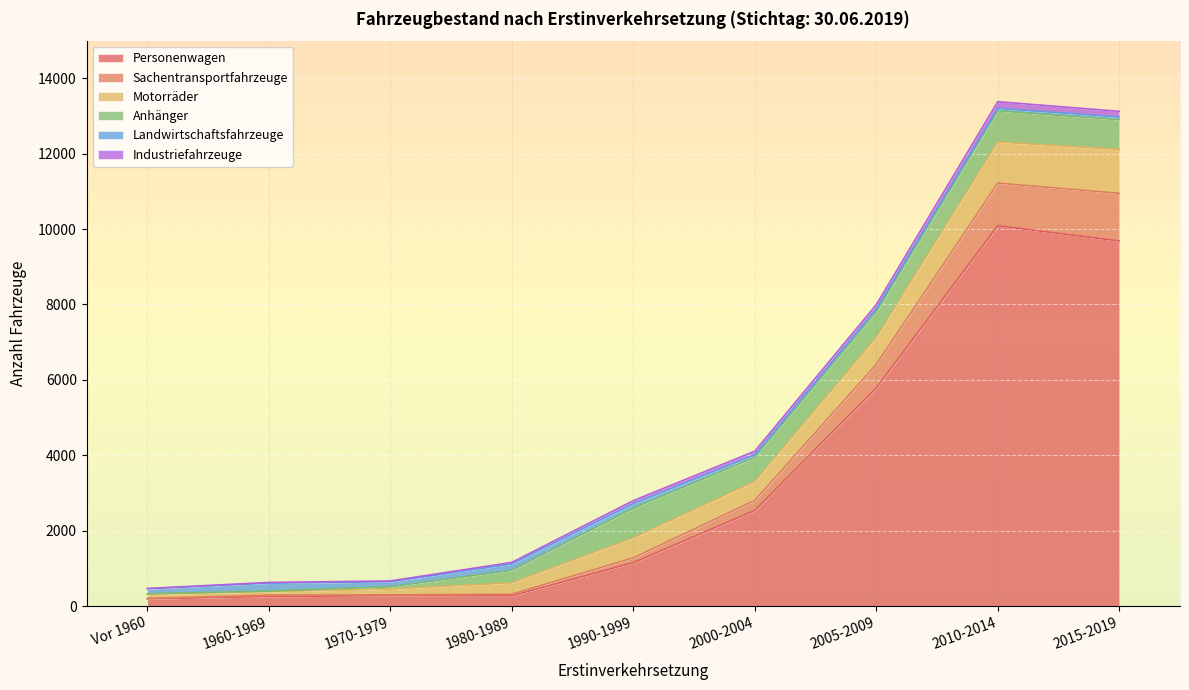

Rank the series by their maximum value, from lowest to highest.

Industriefahrzeuge, Landwirtschaftsfahrzeuge, Anhänger, Motorräder, Sachentransportfahrzeuge, Personenwagen